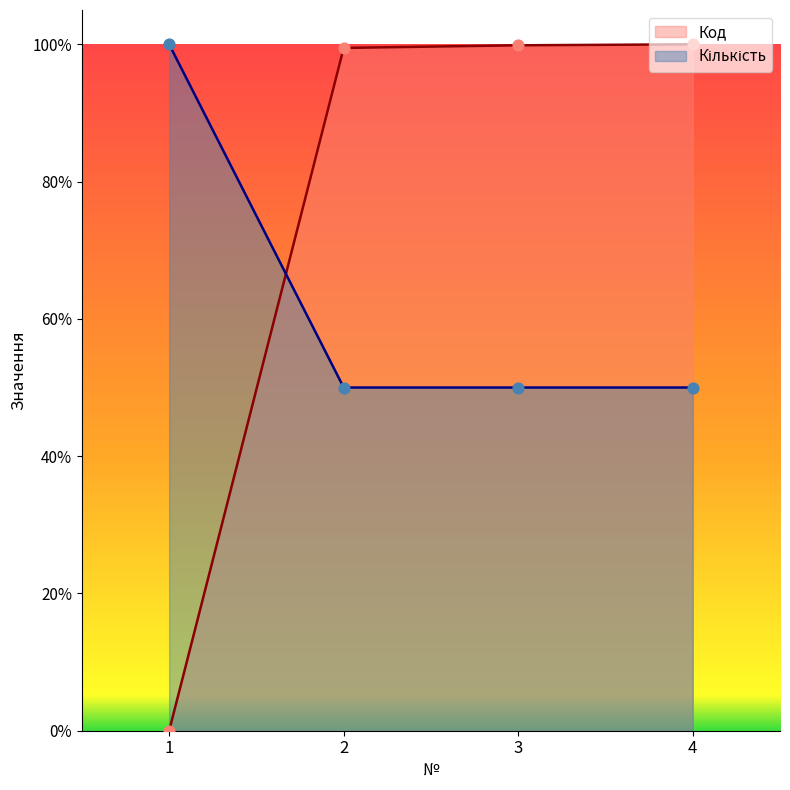

At how many categories does at least one series exceed 0?

4